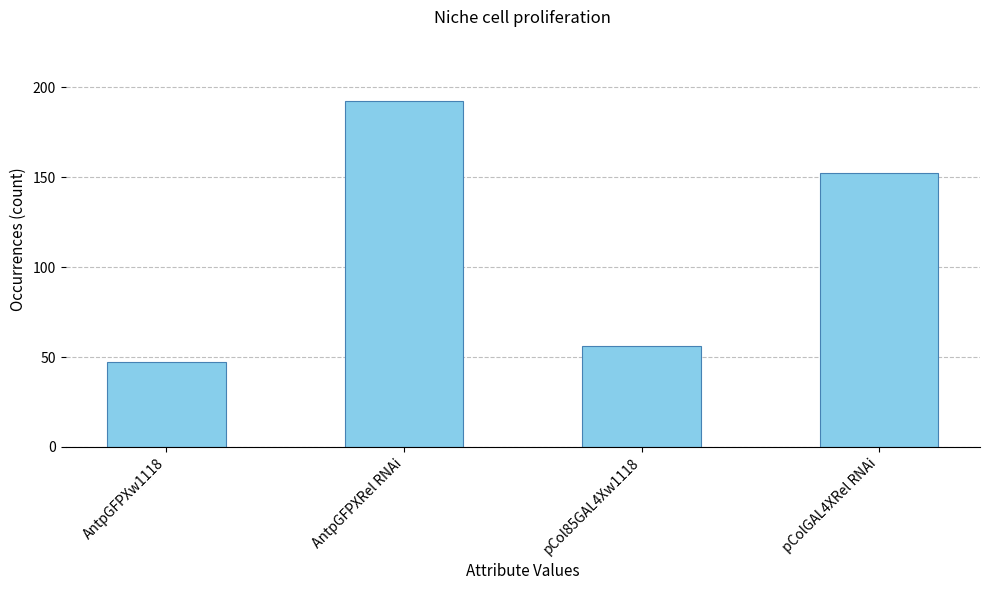

What is the difference between the second highest and minimum values?

105.3